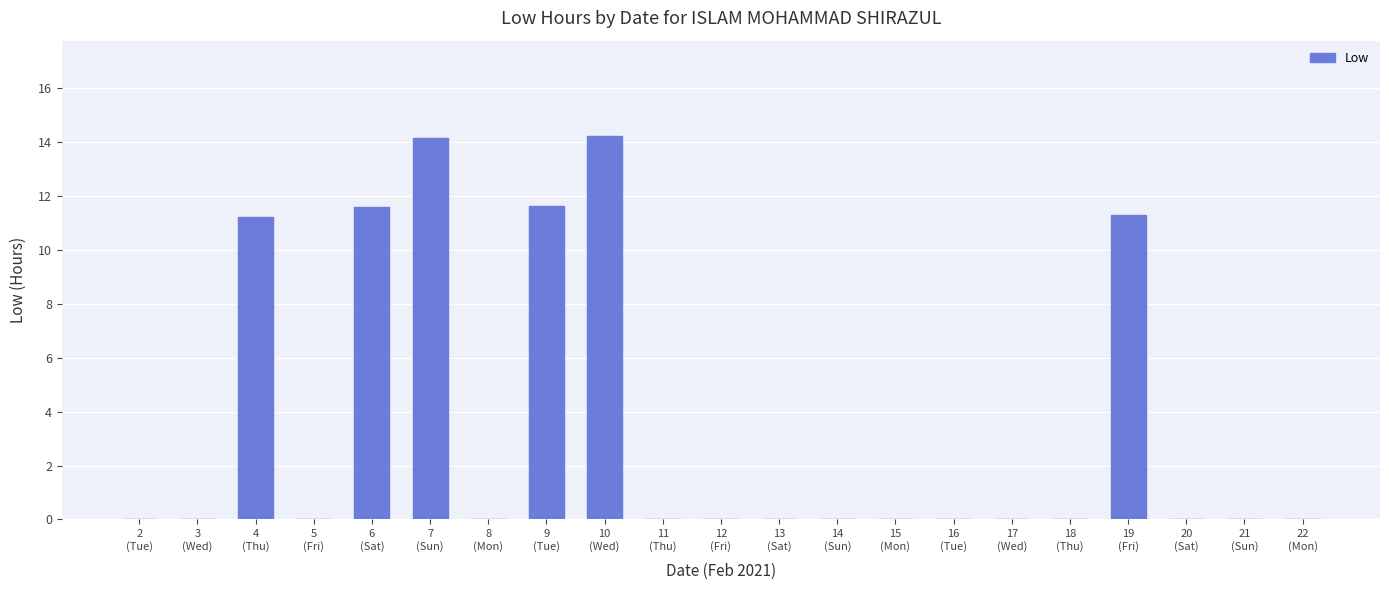

What is the maximum value shown in the chart?

14.2